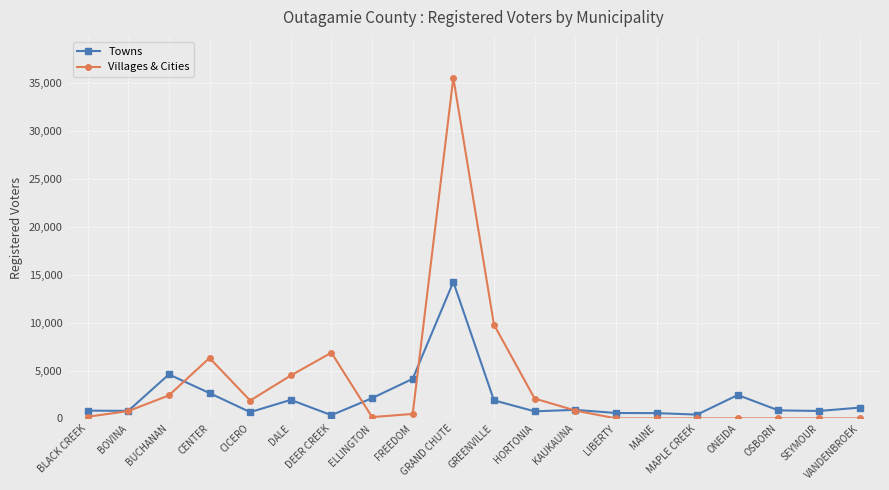

What is the approximate value of Towns at BUCHANAN, to the nearest 100?

4600